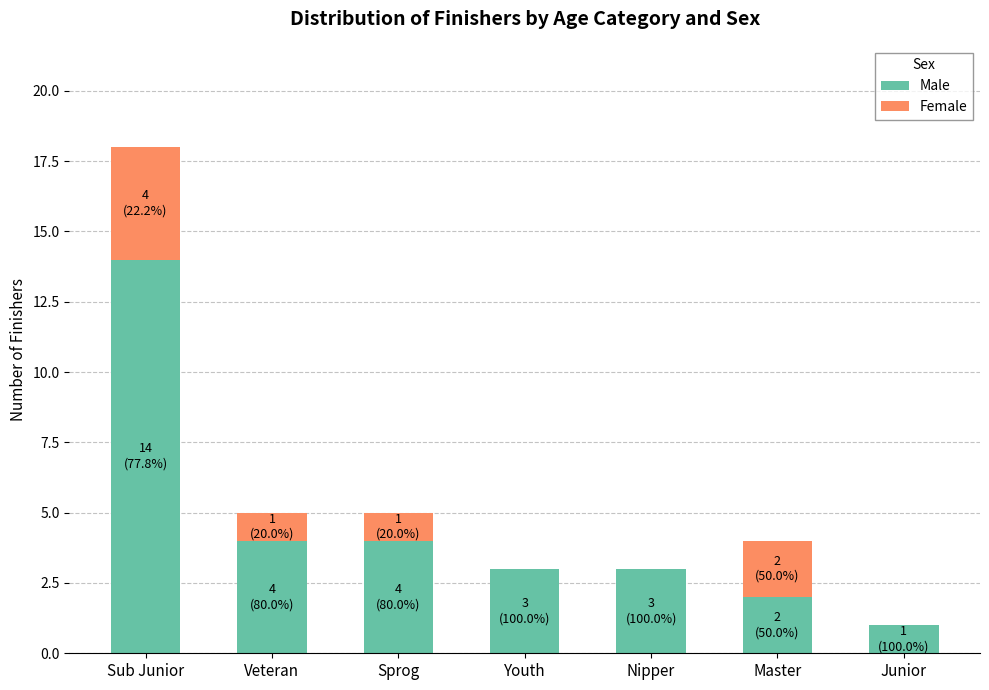

What is the total value across all series at Nipper?

3